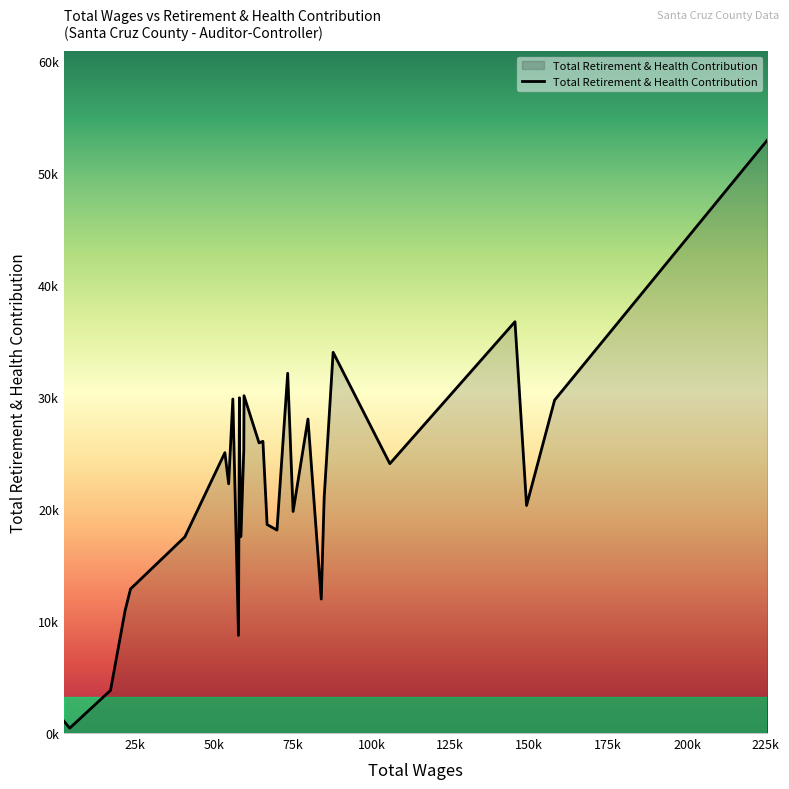

What is the difference between the maximum and minimum values?

52484